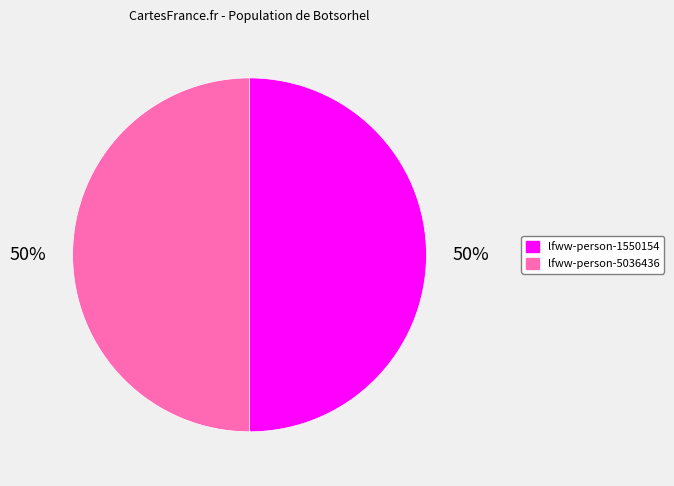

What percentage is the lfww-person-1550154 slice, to the nearest percent?

50%